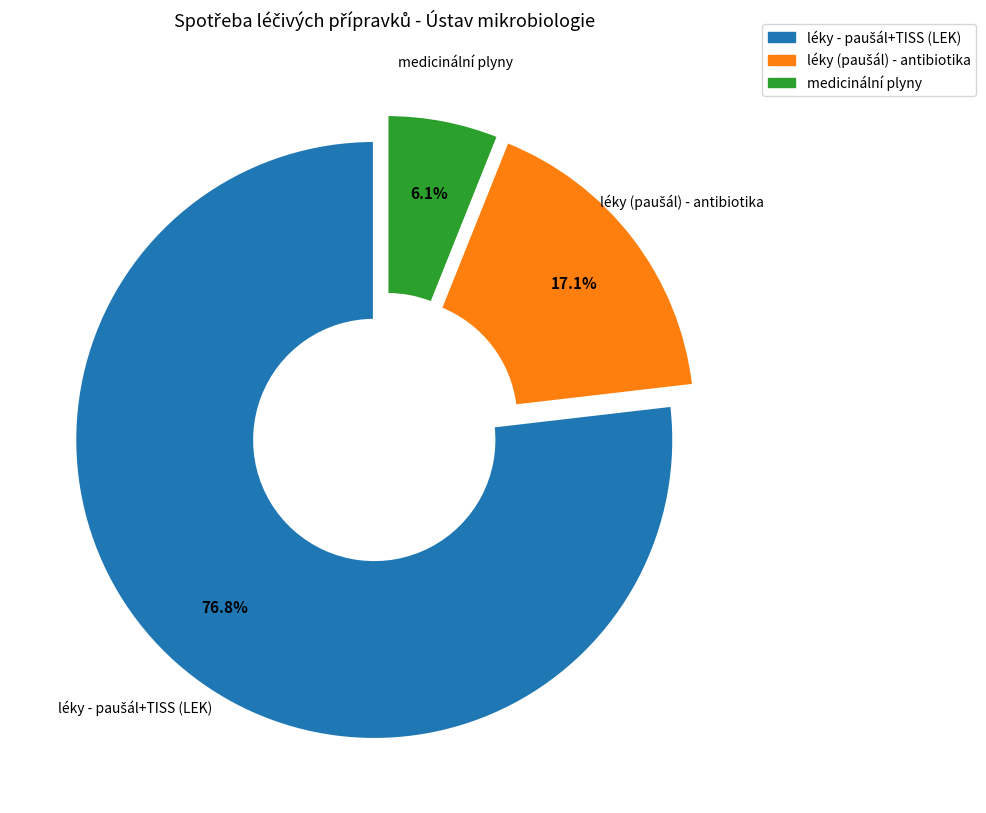

Is there any slice that represents more than half of the pie?

Yes